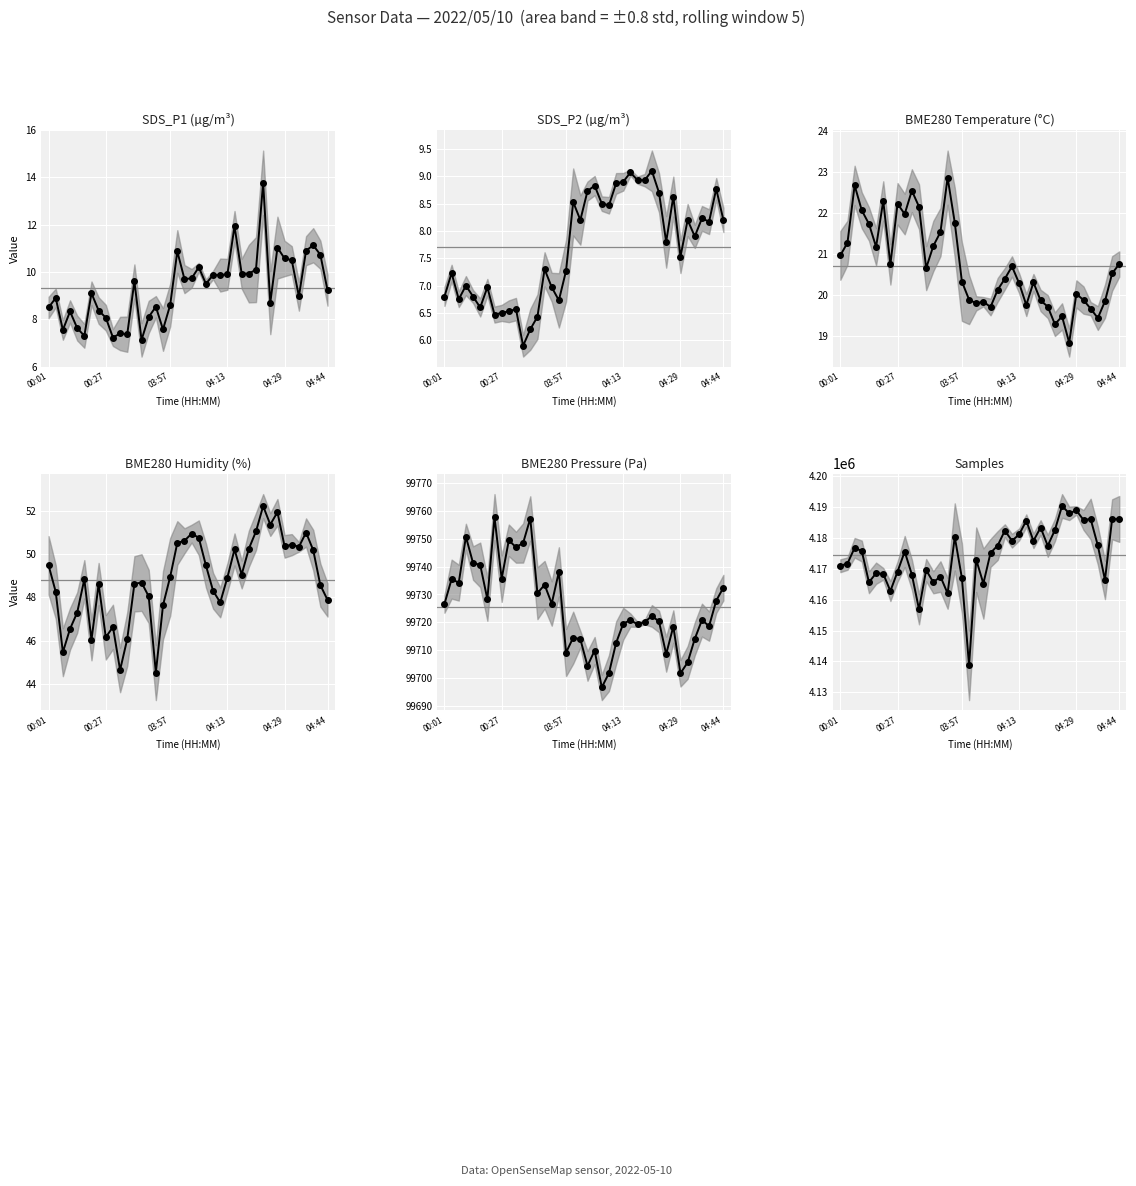

True or false: SDS_P1 and Samples cross at least once.

False